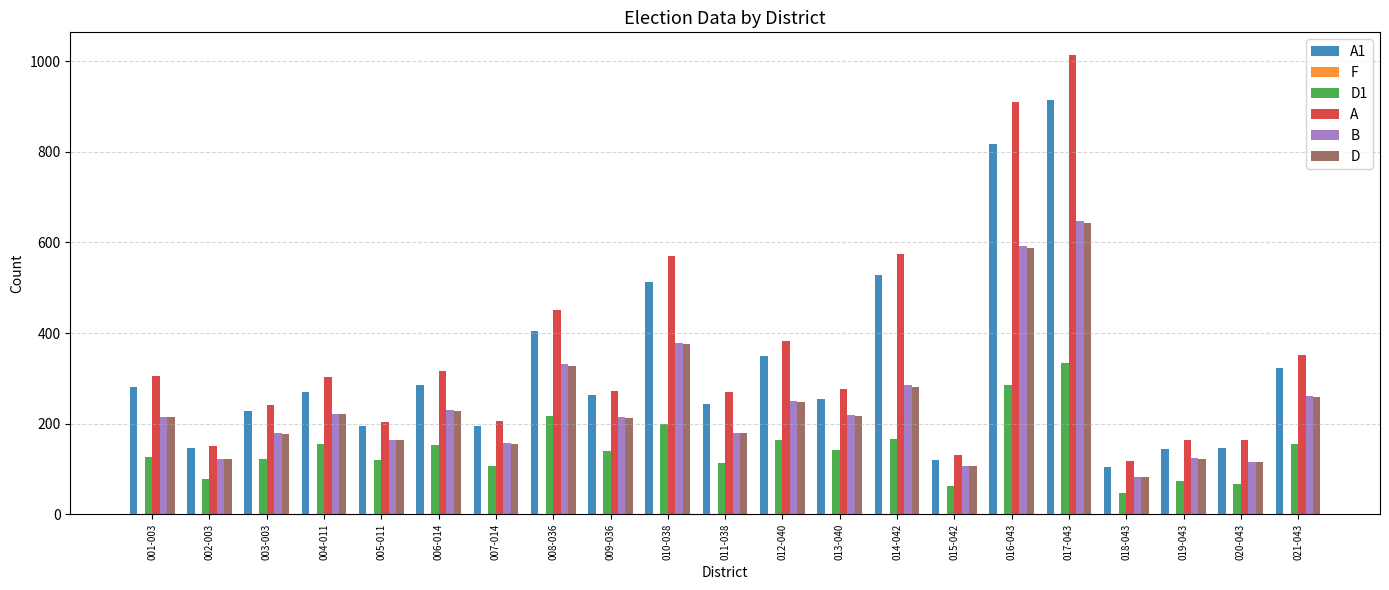

What is the average value of the D series?

240